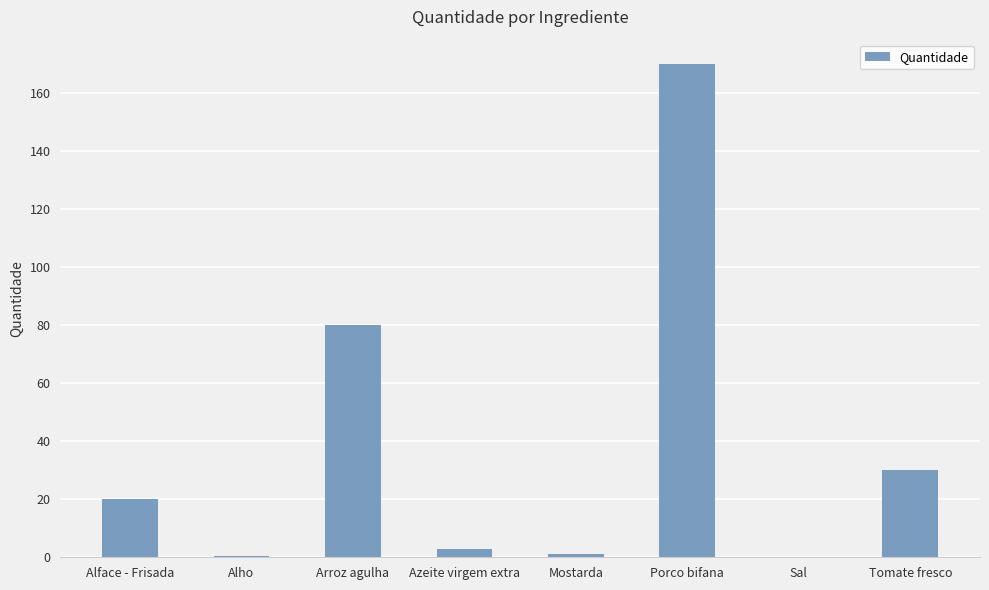

At which category does the chart reach its peak across all series?

Porco bifana